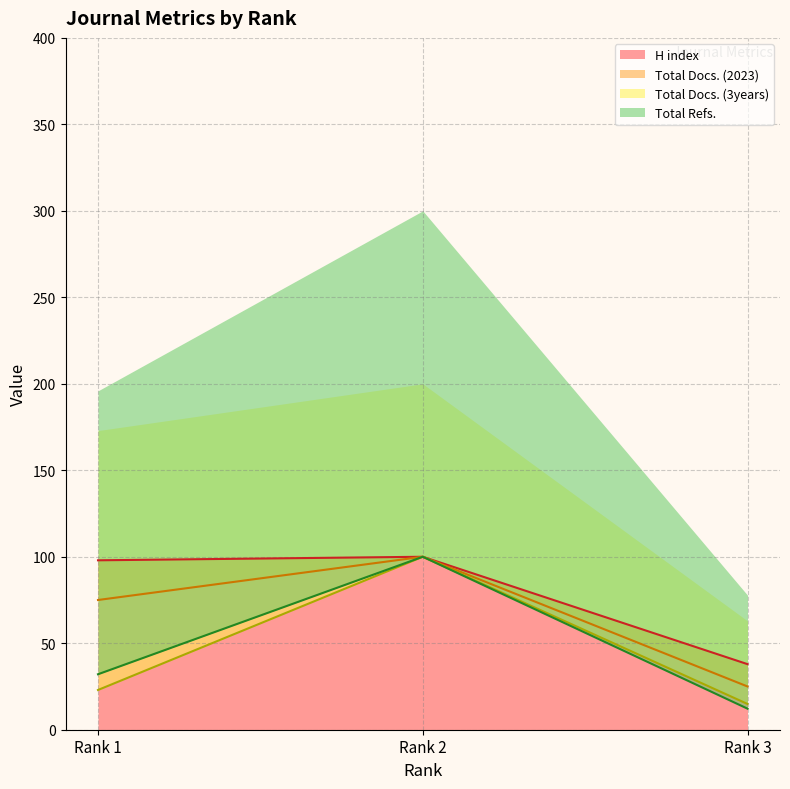

Rank the series at Rank 2 from lowest to highest value.

H index (line), Total Docs. (2023) (line), Total Docs. (3years) (line), Total Refs. (line)